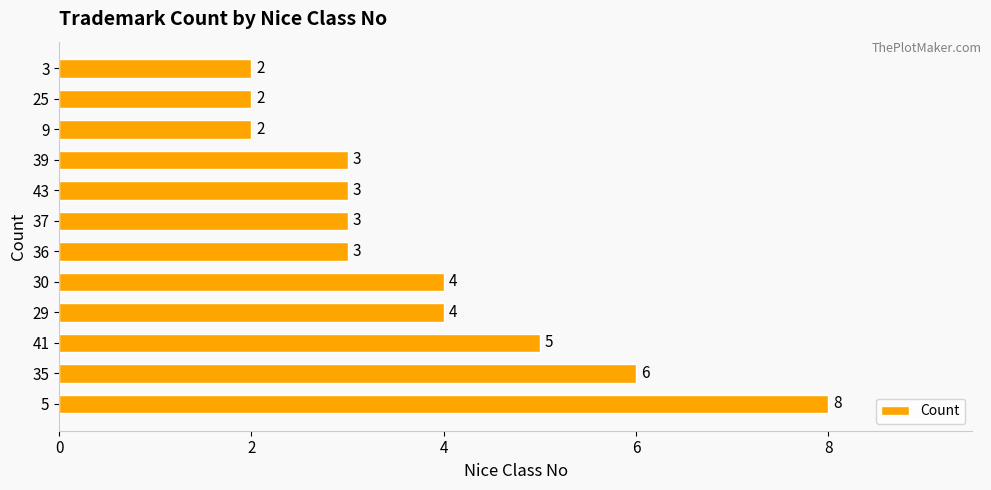

Reading bottom to top, what are all the values shown in this chart?

5=8	35=6	41=5	29=4	30=4	36=3	37=3	43=3	39=3	9=2	25=2	3=2